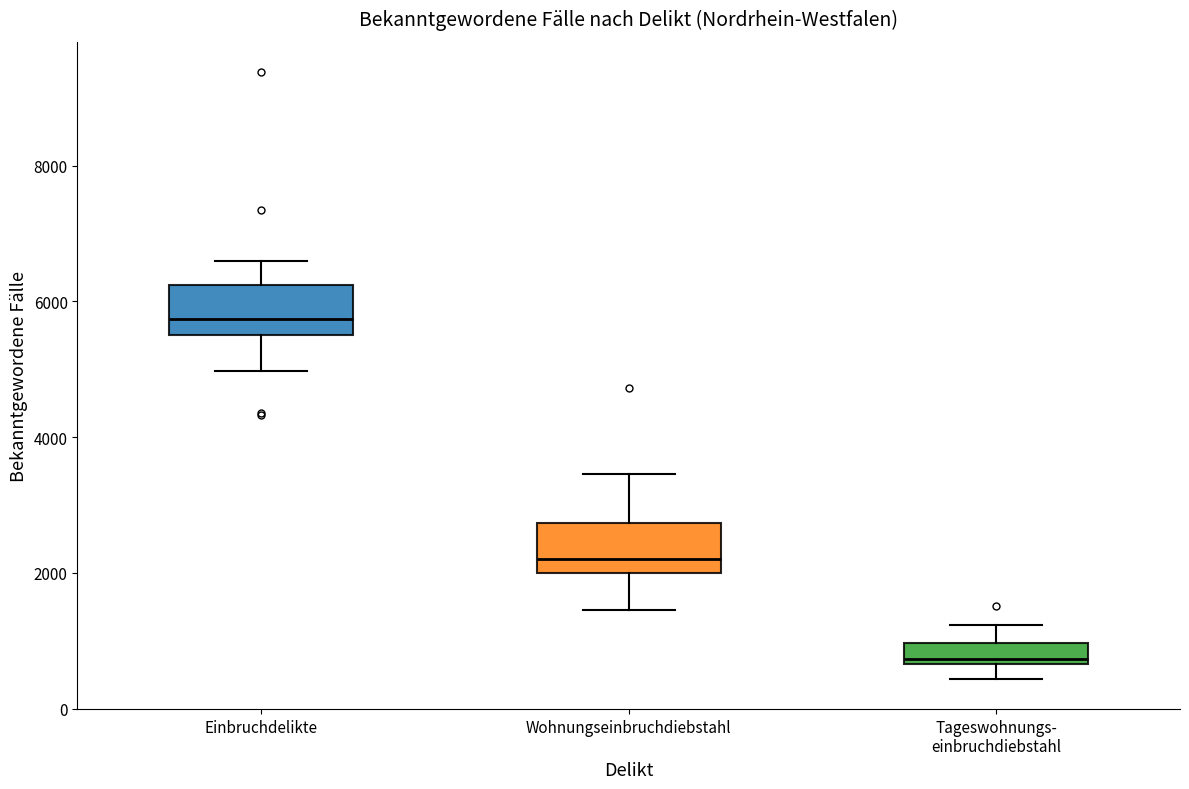

Which box's median line is the lowest?

Tageswohnungs- einbruchdiebstahl